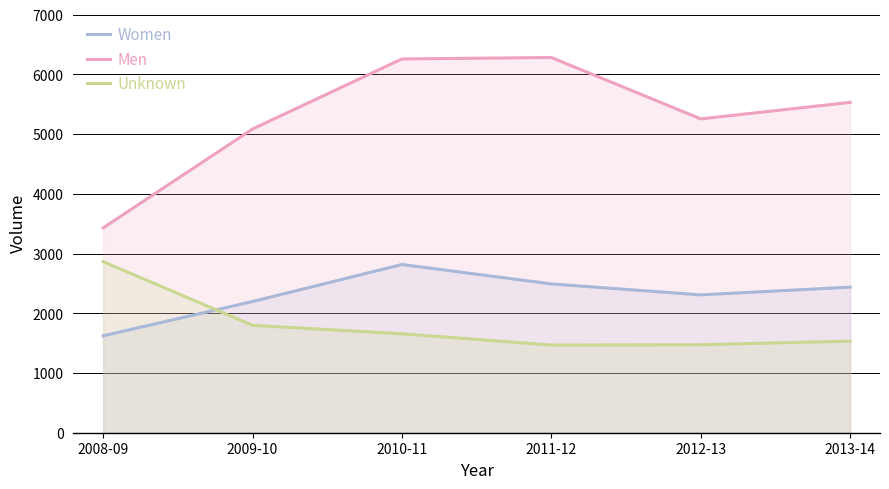

Between 2008-09 and 2011-12, which series saw the biggest shift?

Men